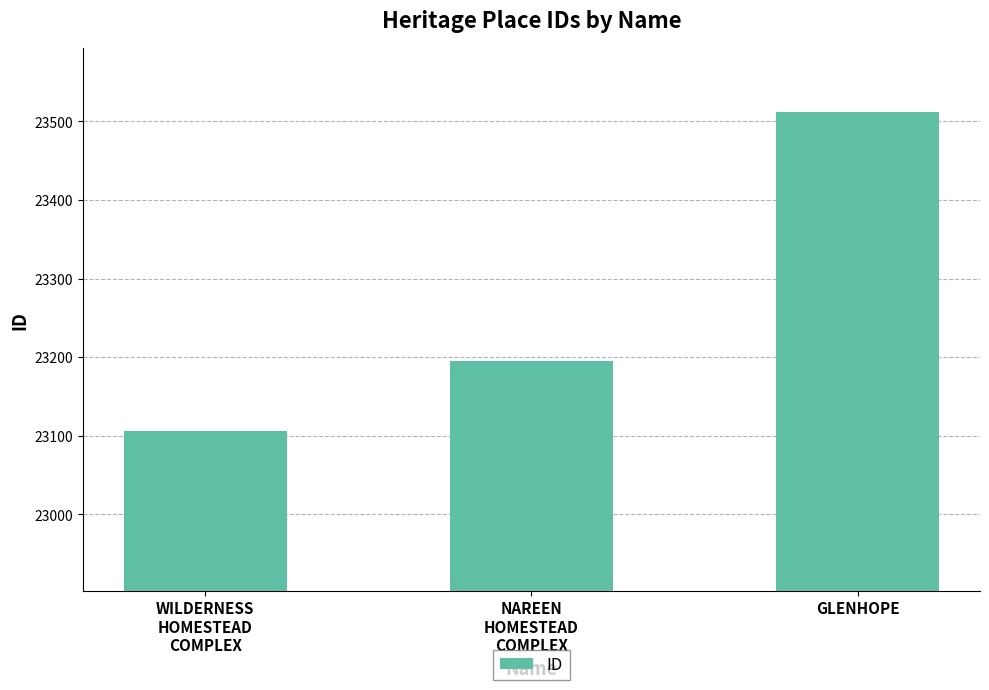

How many bars are there in total?

3